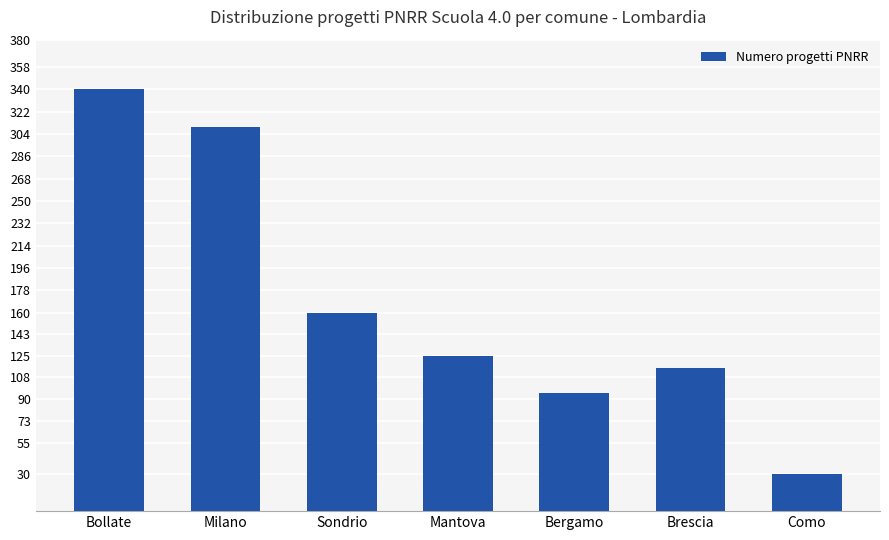

What is the difference between the maximum and second lowest values?

245